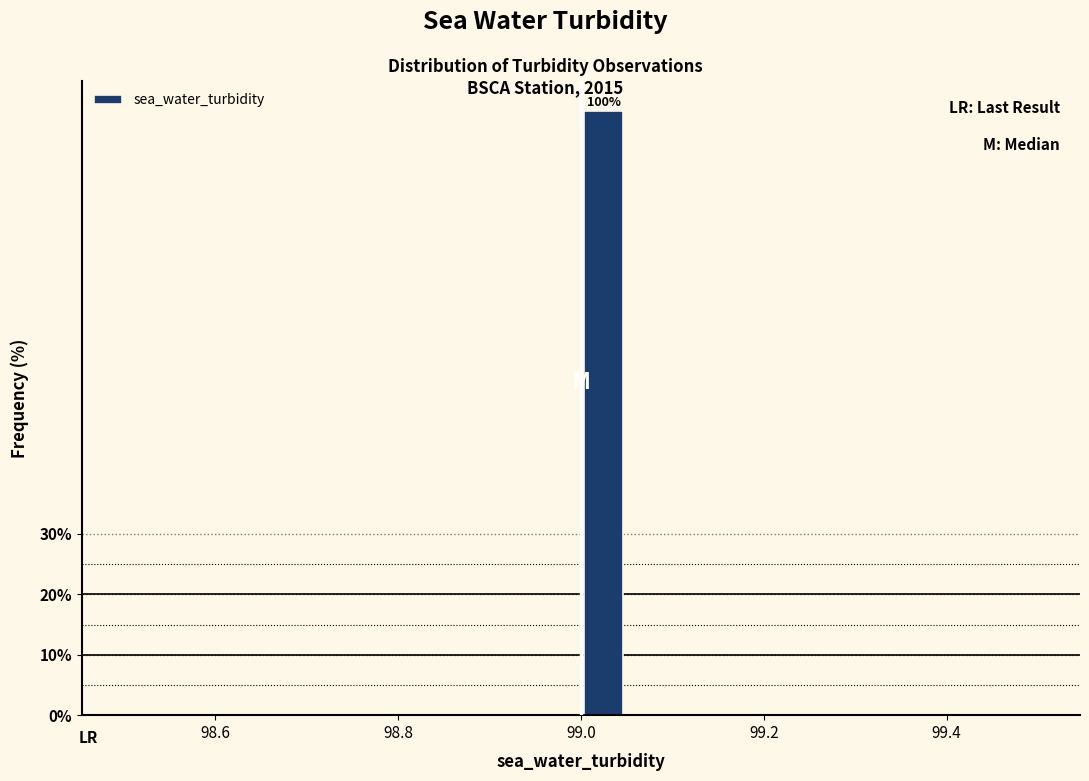

Read against the x-axis, roughly where is the centre of the tallest bar?

99.02